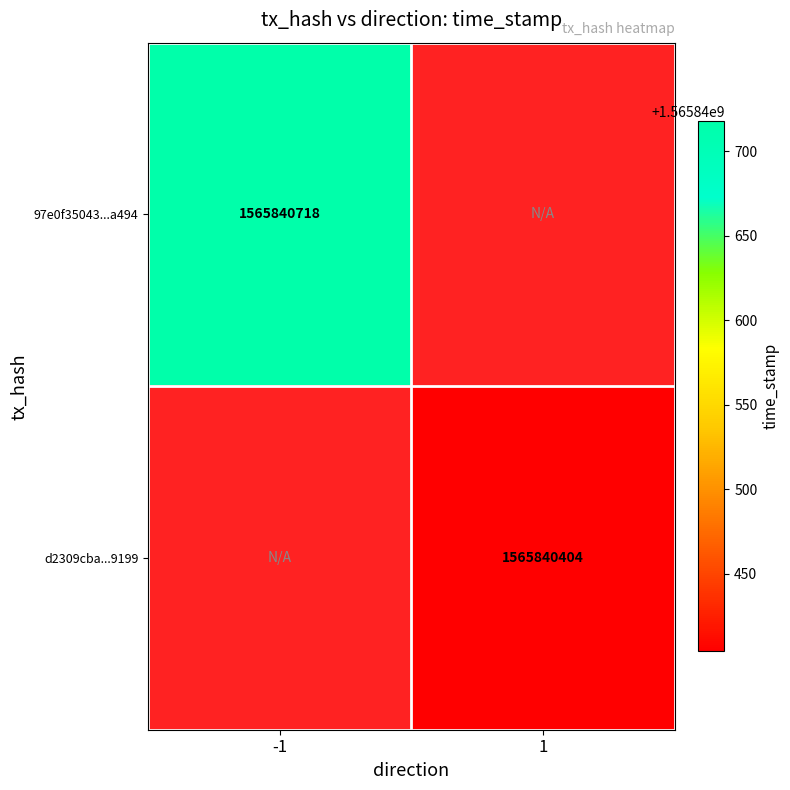

How many distinct data groups are displayed?

2